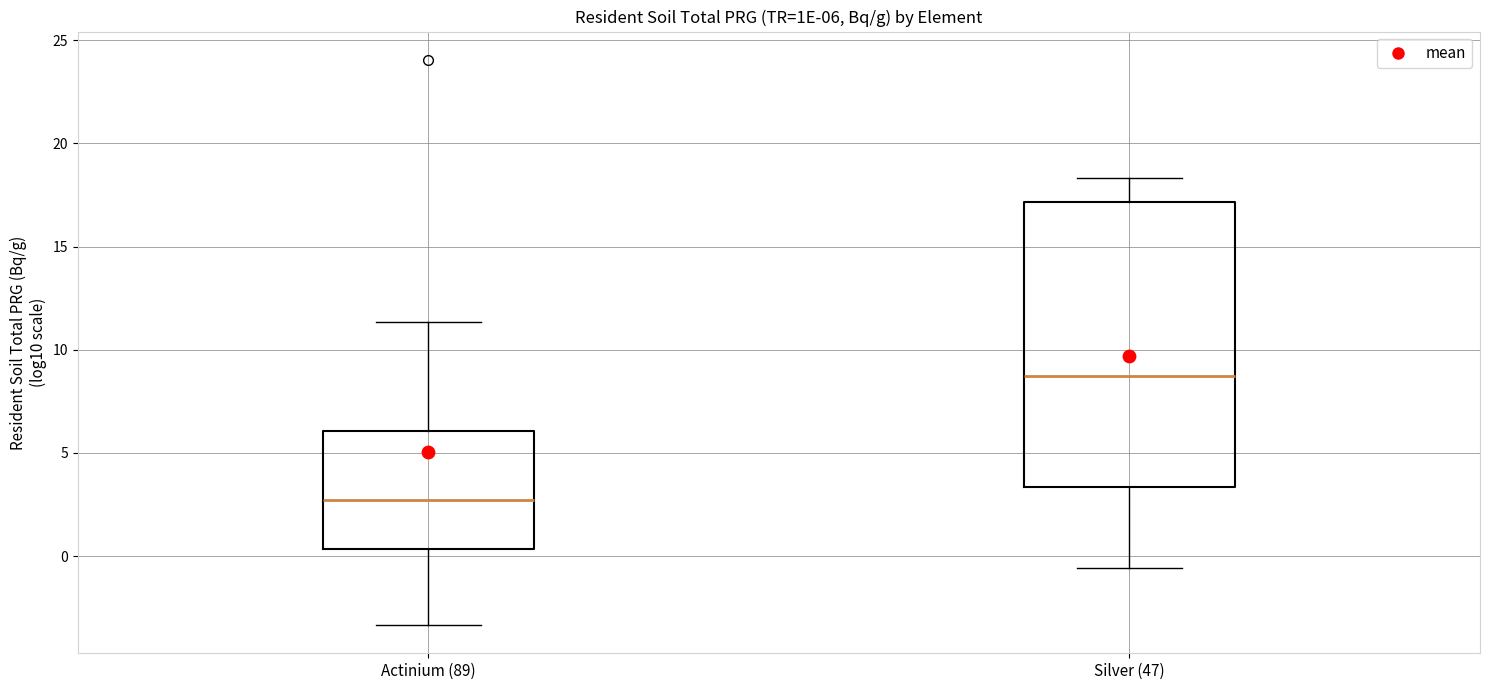

Comparing the boxes themselves (not the whiskers), which one is the tallest?

Silver (47)